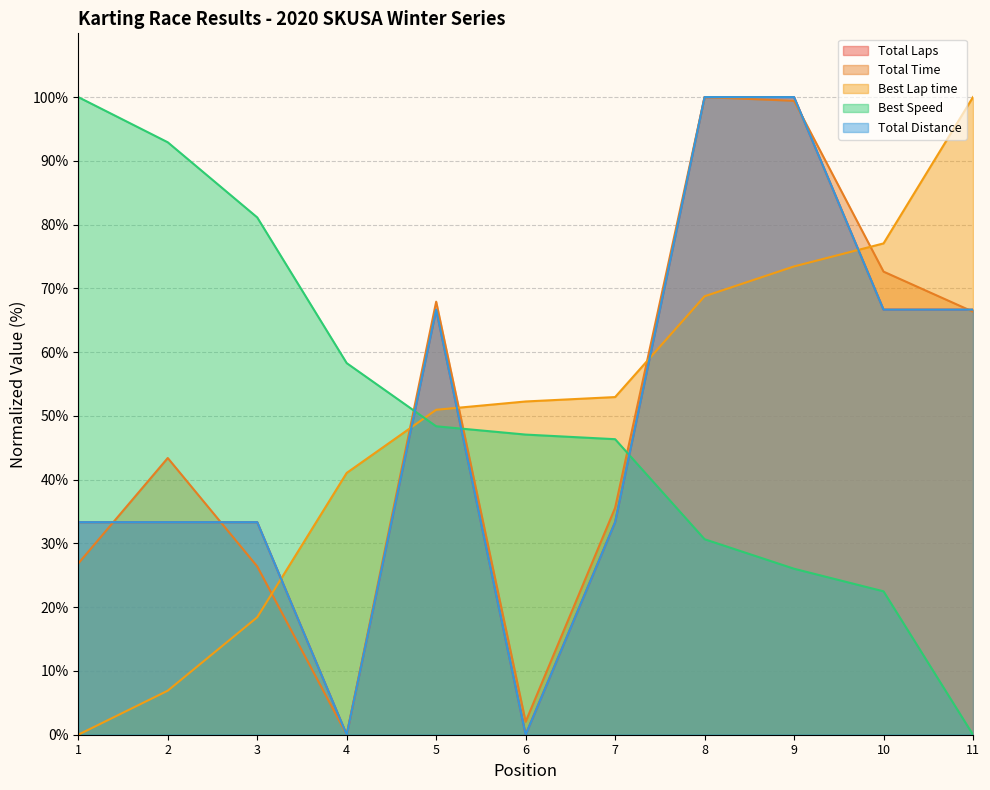

Does the chart have visible grid lines?

Yes